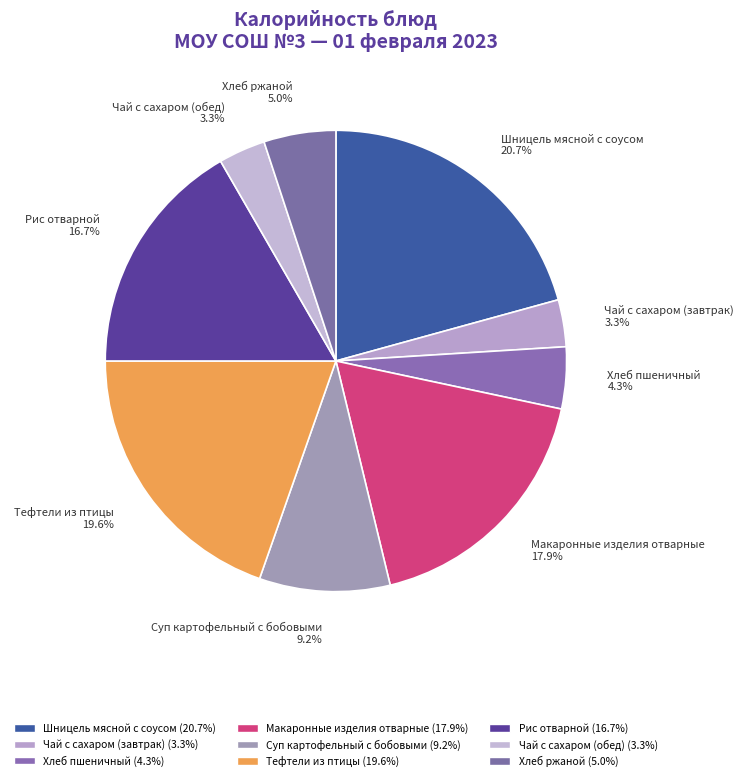

Which category has the biggest portion of the pie?

Шницель мясной с соусом